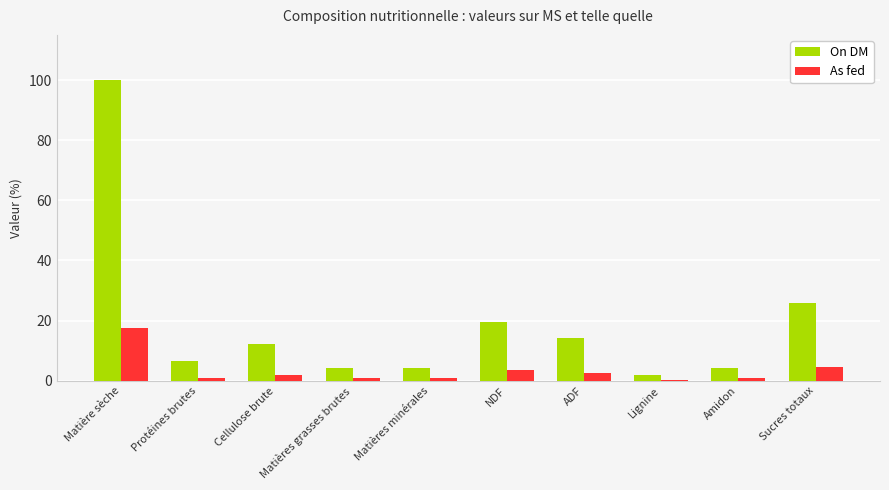

Does the chart contain stacked bars?

No